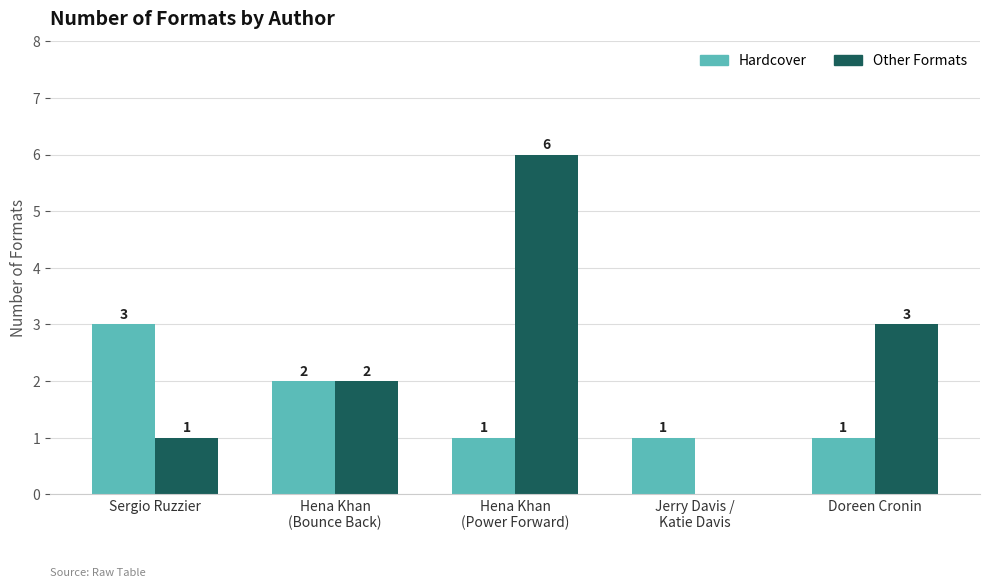

What is the maximum value shown in the chart?

6